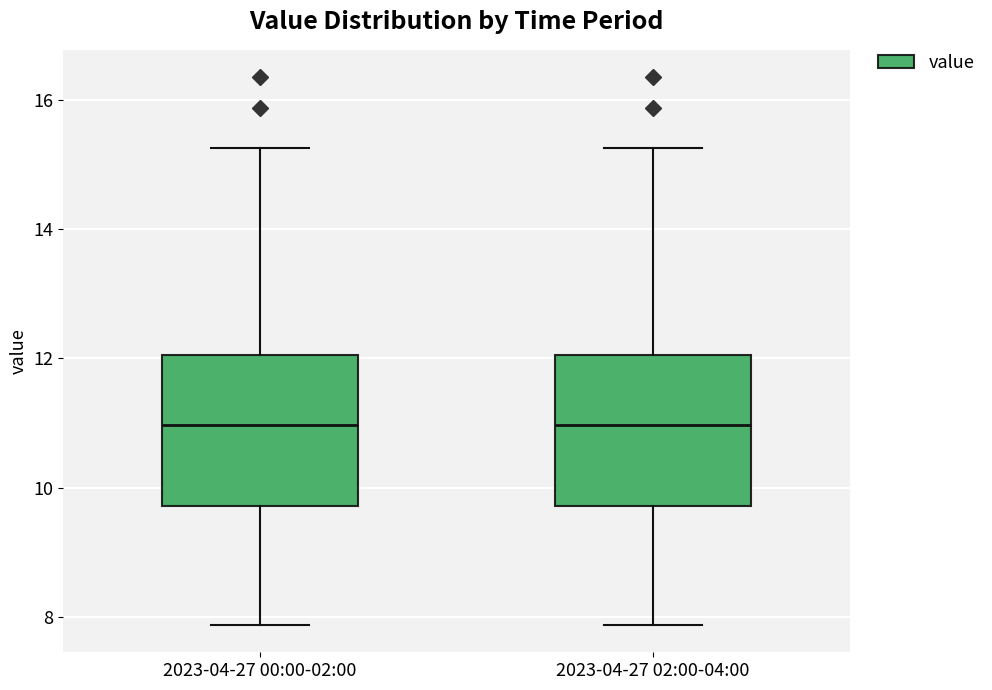

Reading left to right, read every box against the y-axis: the position of its median line, the range the box covers, and the ends of its whiskers. The values are not printed on the chart, so give them approximately, as read against the axis.

2023-04-27 00:00-02:00: median 11.0, box 9.8 to 12.0, whiskers 7.8 to 15.2
2023-04-27 02:00-04:00: median 11.0, box 9.8 to 12.0, whiskers 7.8 to 15.2